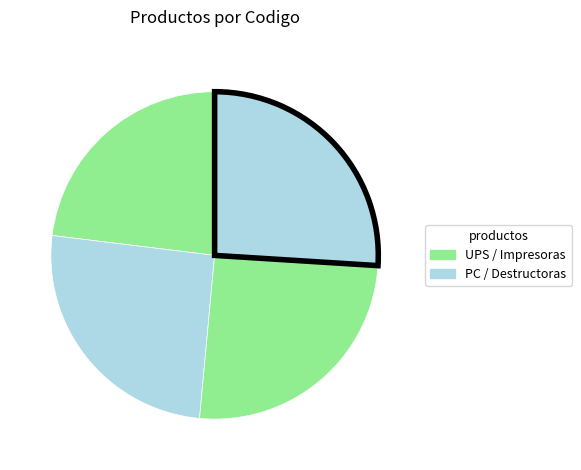

Count the number of slices in the pie.

4